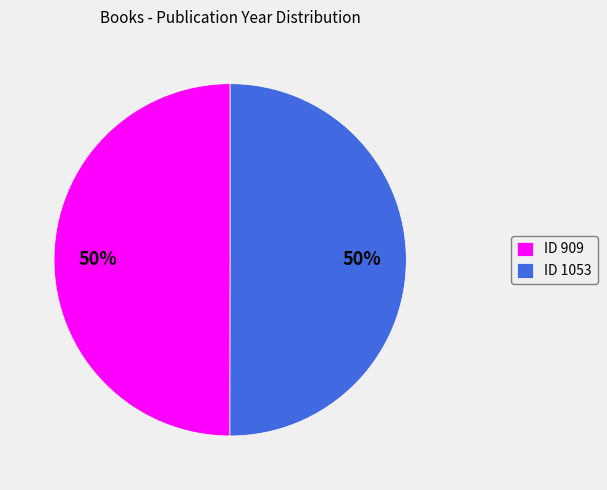

Approximately how many times larger is the value at ID 909 compared to ID 1053?

1.0